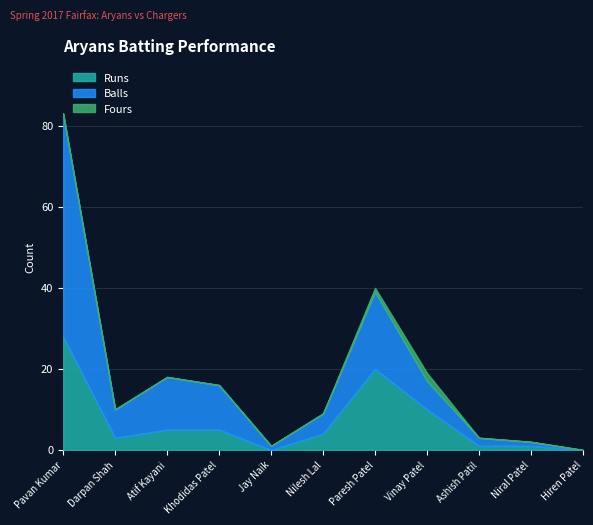

Which series has the widest spread of values?

Balls